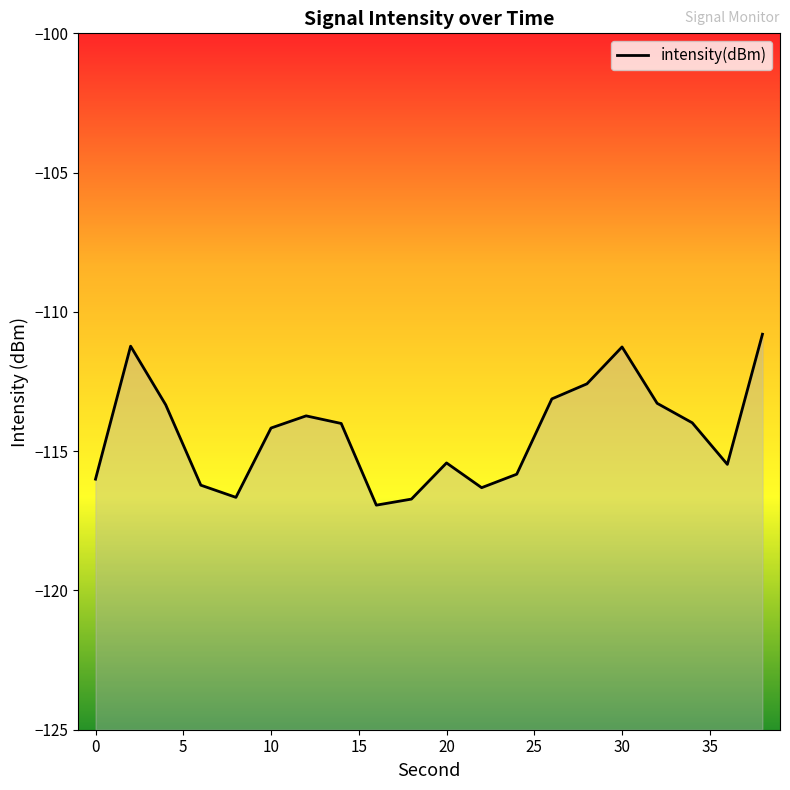

At which label does the data first exceed -114?

2